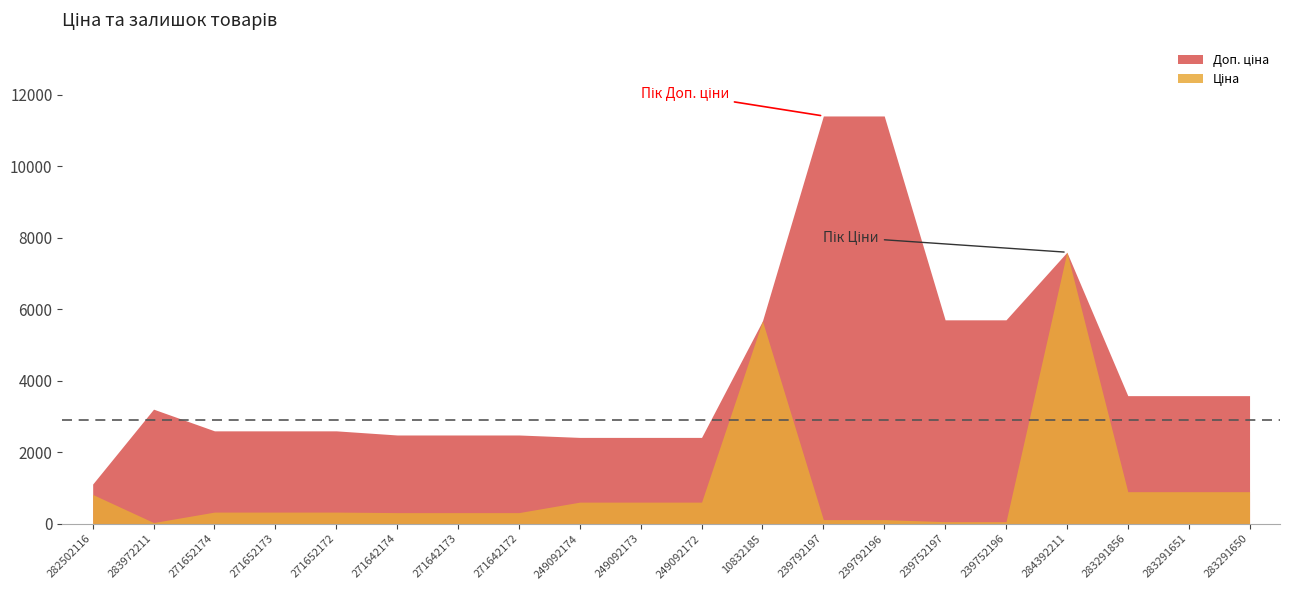

Between 239752196 and 283291650, which series saw the biggest shift?

Доп. ціна